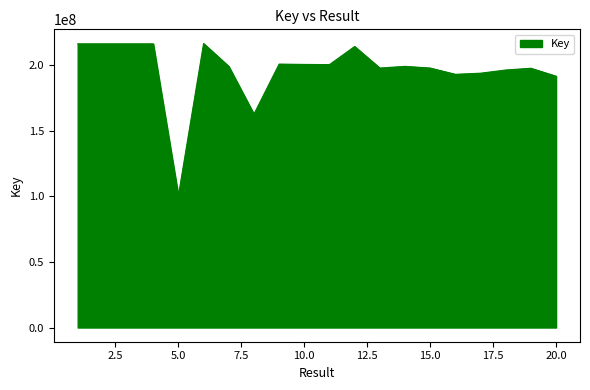

What is the sum of all values?

3921870671